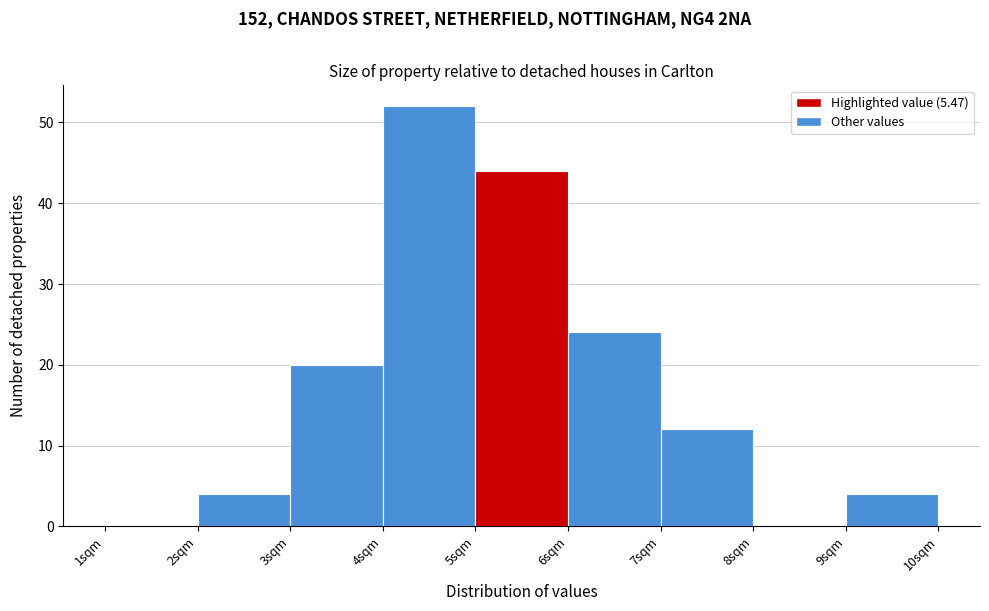

Reading left to right, list every bar in this chart as the range it spans on the x-axis followed by its height. The values are not printed on the chart, so give them approximately, as read against the axis.

1 to 2: 0
2 to 3: 4
3 to 4: 20
4 to 5: 52
5 to 6: 44
6 to 7: 24
7 to 8: 12
8 to 9: 0
9 to 10: 4